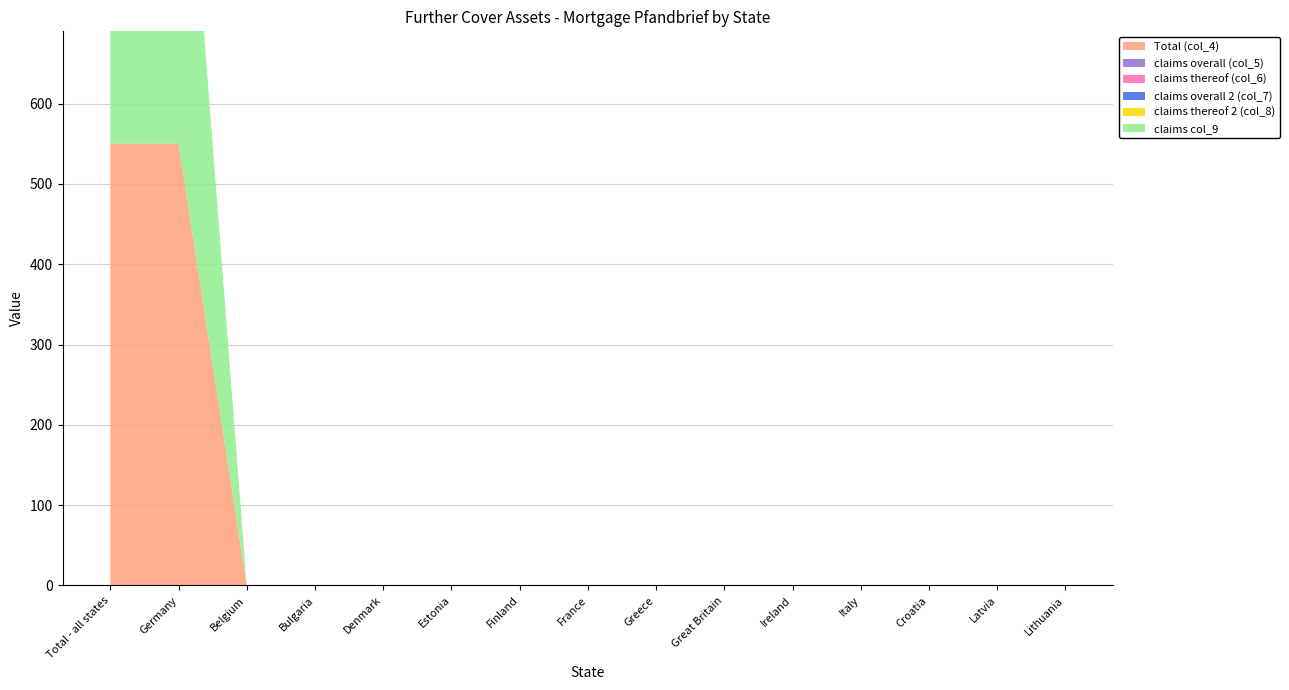

Reading left to right, transcribe all the data shown in this chart.

Total (col_4): Total - all states=550	Germany=550	Belgium=0	Bulgaria=0	Denmark=0	Estonia=0	Finland=0	France=0	Greece=0	Great Britain=0	Ireland=0	Italy=0	Croatia=0	Latvia=0	Lithuania=0
claims overall (col_5): Total - all states=0	Germany=0	Belgium=0	Bulgaria=0	Denmark=0	Estonia=0	Finland=0	France=0	Greece=0	Great Britain=0	Ireland=0	Italy=0	Croatia=0	Latvia=0	Lithuania=0
claims thereof (col_6): Total - all states=0	Germany=0	Belgium=0	Bulgaria=0	Denmark=0	Estonia=0	Finland=0	France=0	Greece=0	Great Britain=0	Ireland=0	Italy=0	Croatia=0	Latvia=0	Lithuania=0
claims overall 2 (col_7): Total - all states=0	Germany=0	Belgium=0	Bulgaria=0	Denmark=0	Estonia=0	Finland=0	France=0	Greece=0	Great Britain=0	Ireland=0	Italy=0	Croatia=0	Latvia=0	Lithuania=0
claims thereof 2 (col_8): Total - all states=0	Germany=0	Belgium=0	Bulgaria=0	Denmark=0	Estonia=0	Finland=0	France=0	Greece=0	Great Britain=0	Ireland=0	Italy=0	Croatia=0	Latvia=0	Lithuania=0
claims col_9: Total - all states=550	Germany=550	Belgium=0	Bulgaria=0	Denmark=0	Estonia=0	Finland=0	France=0	Greece=0	Great Britain=0	Ireland=0	Italy=0	Croatia=0	Latvia=0	Lithuania=0